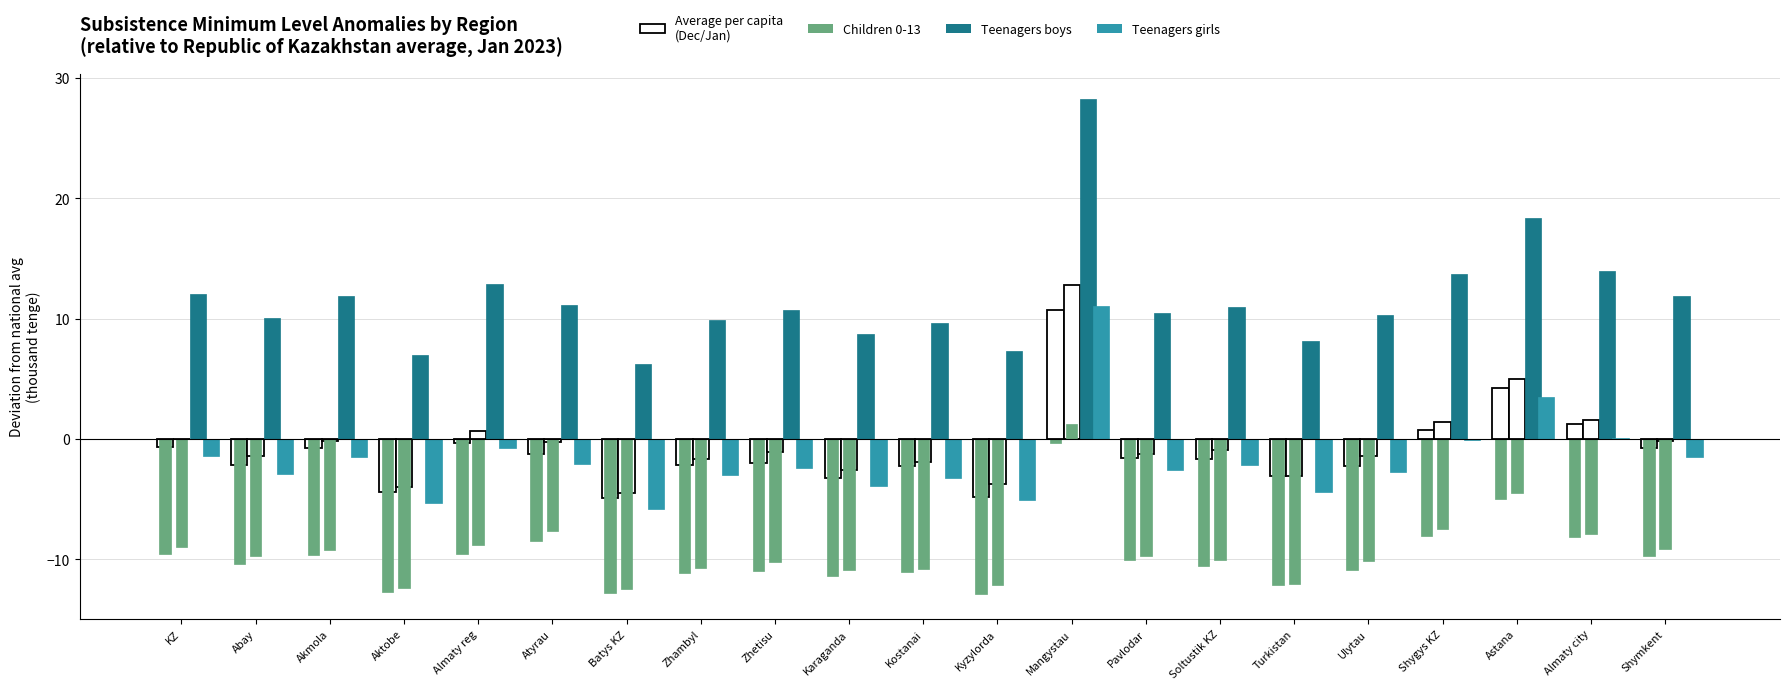

How many groups of bars are there?

21